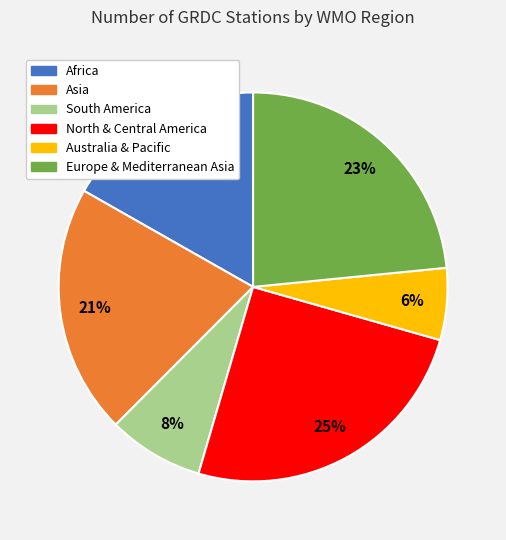

To the nearest percent, what is the combined percentage of South America and North & Central America?

33%